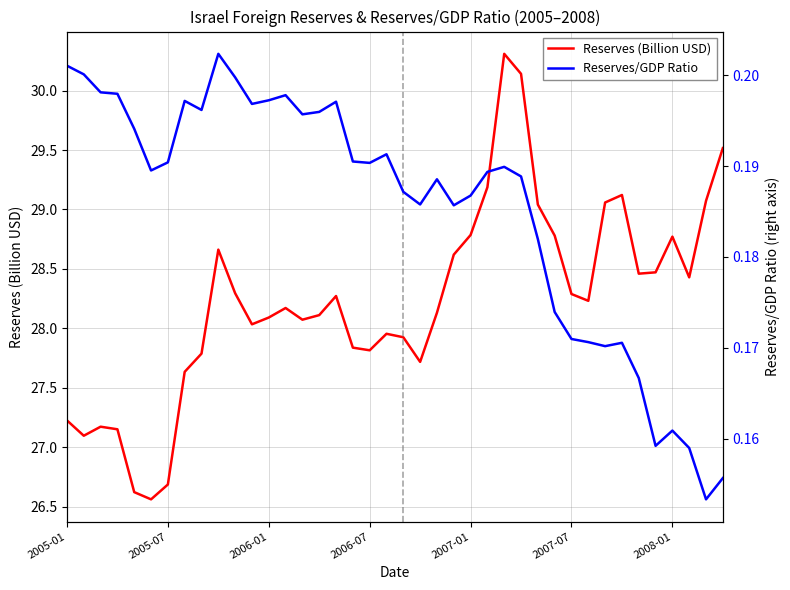

Which series has the largest total across all categories?

Reserves (Billion USD)